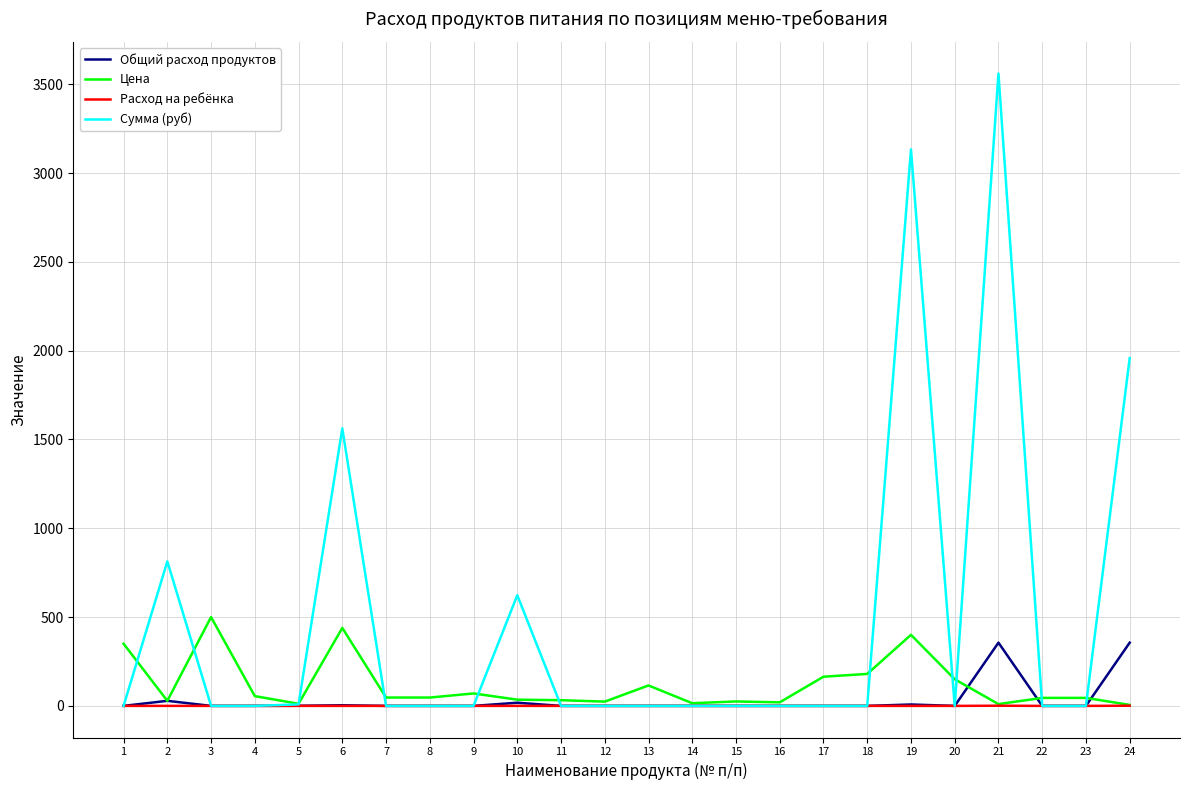

Which series has the largest range (max minus min)?

Сумма (руб)